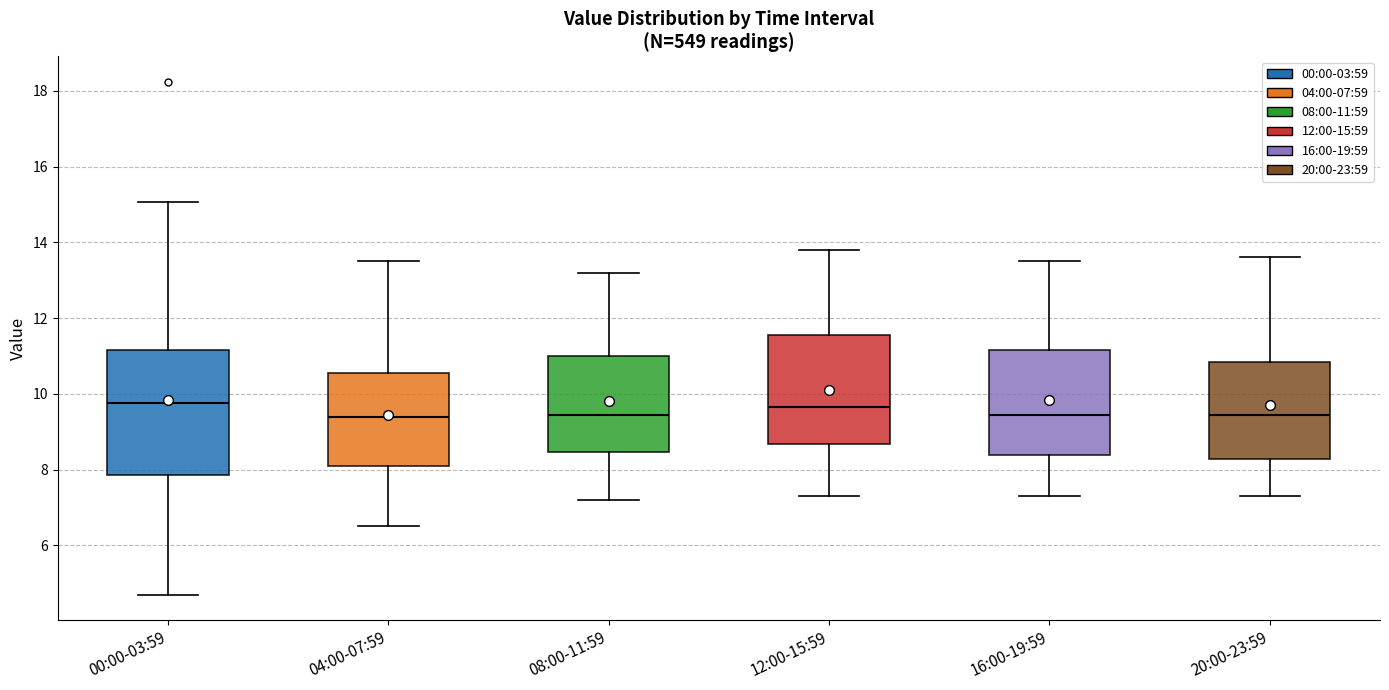

Where does the upper whisker of the box for 12:00-15:59 end on the y-axis? The values are not printed on the chart, so give them approximately, as read against the axis.

13.8